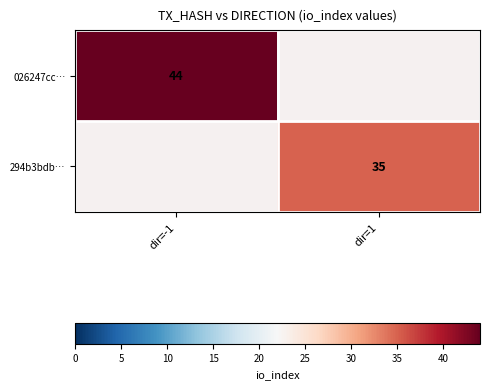

What is the maximum value shown in the chart?

44.0